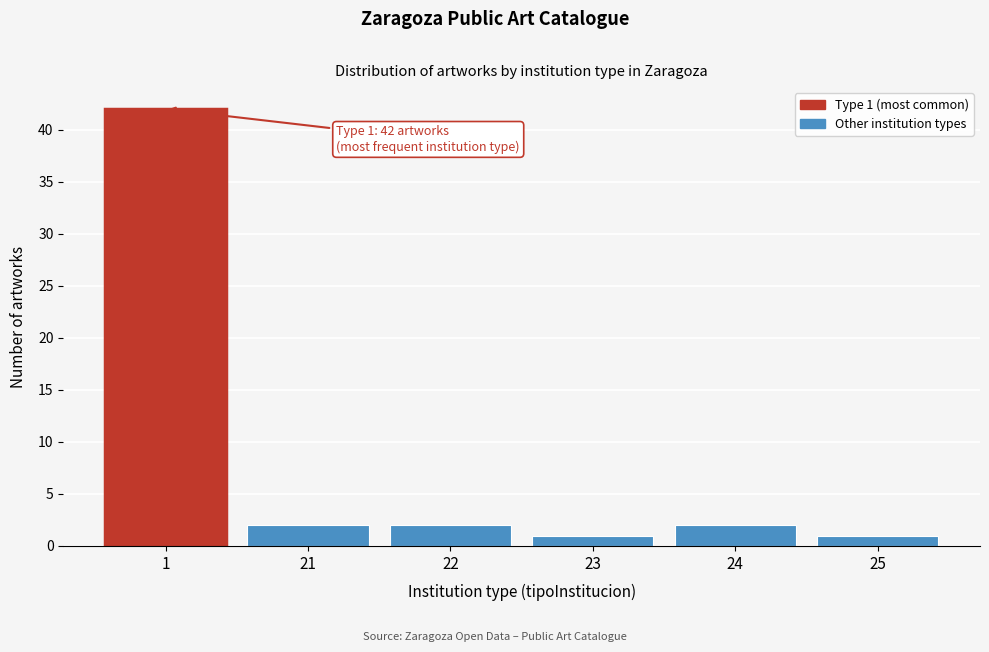

Reading left to right, extract all data points from this chart.

42	2	2	1	2	1